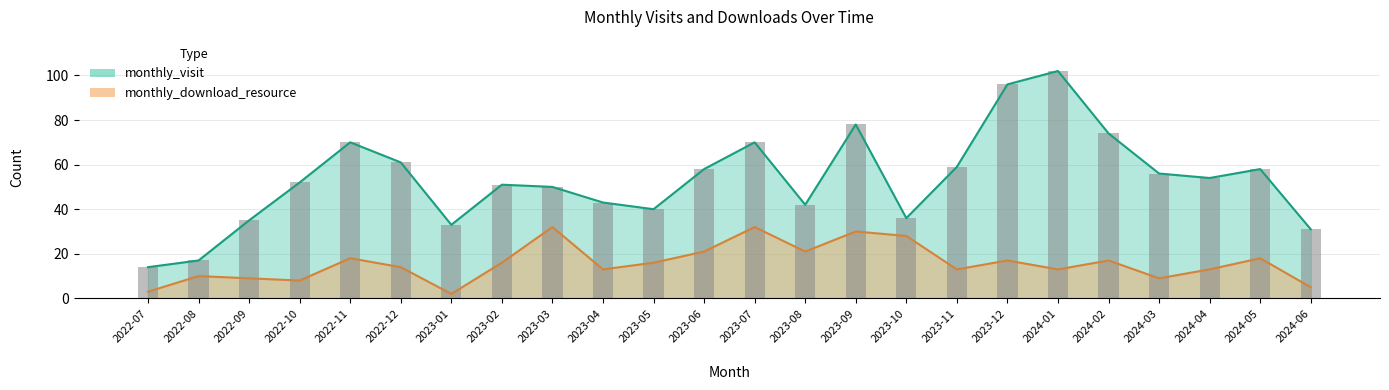

What are all the series names shown in the legend?

monthly_visit, monthly_download_resource